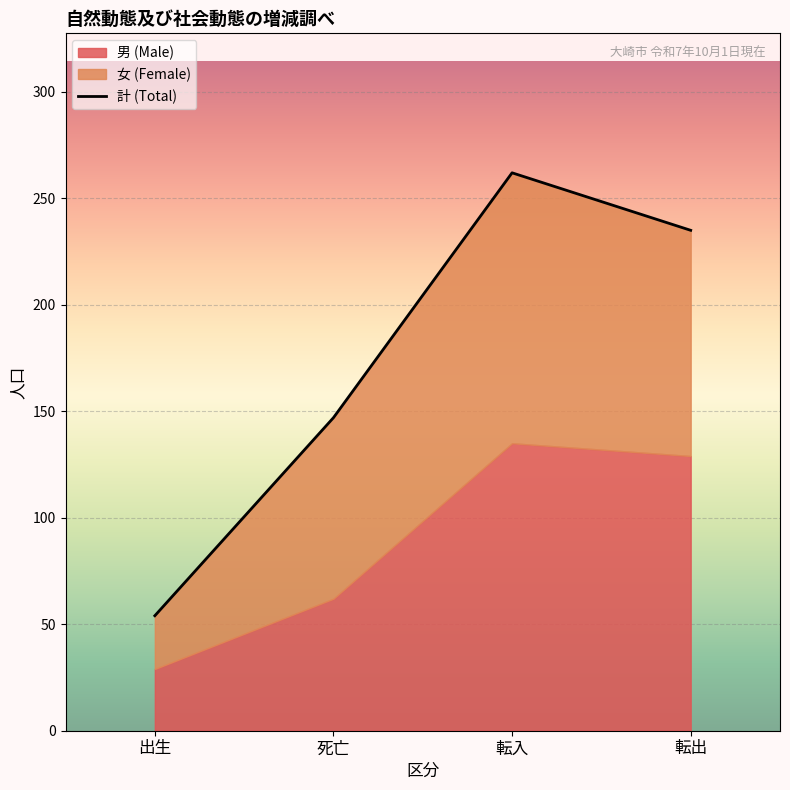

True or false: 死亡 and 転入転出差 cross at least once.

False